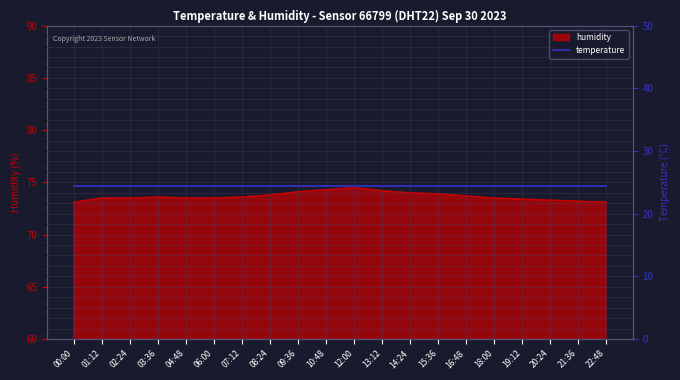

The chart shows a value of 122.3 at 09:36. True or false?

False